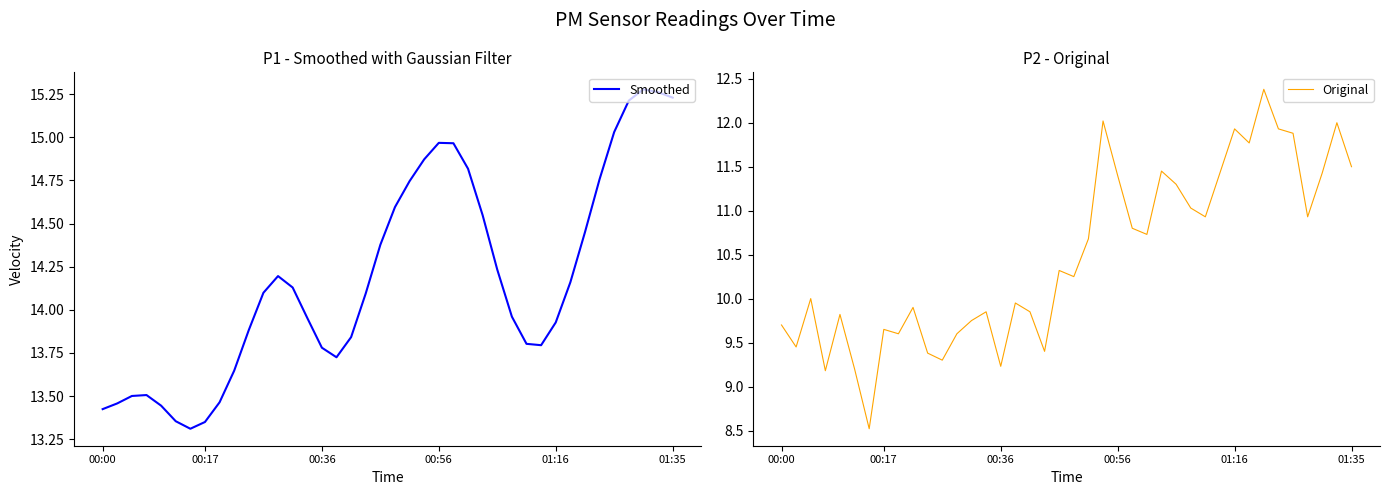

What is the lowest value of the Original series?

8.5